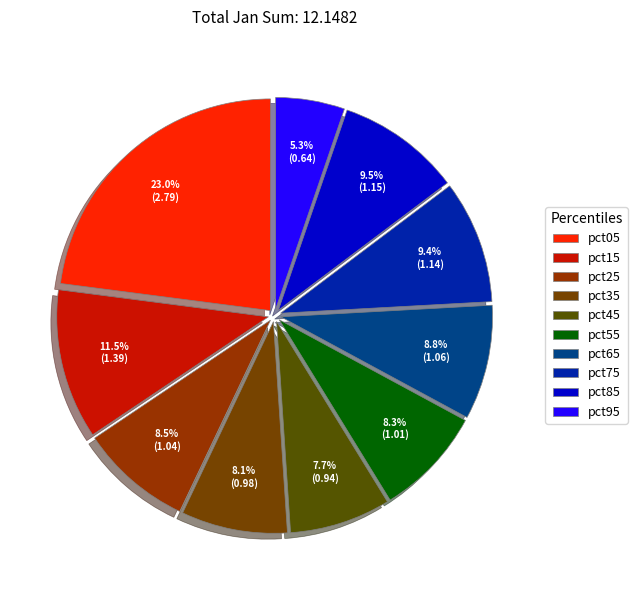

Is pct35 the majority of the pie?

No